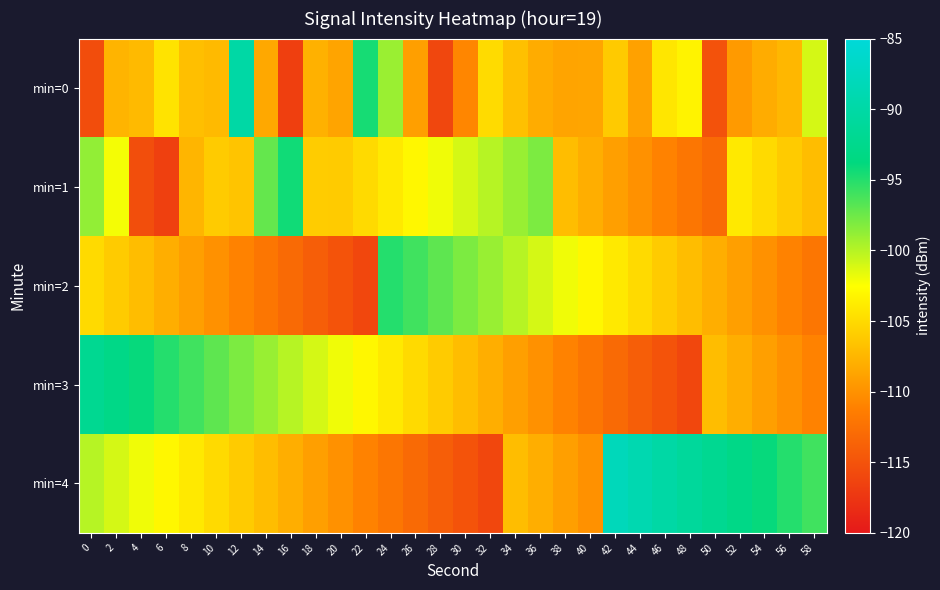

Reading left to right, what are all the values shown in this chart?

min=0: 0=-115.5	2=-107.6	4=-107.2	6=-104.4	8=-106.8	10=-107.2	12=-90.1	14=-108.4	16=-116.7	18=-107.8	20=-108.7	22=-94.6	24=-99.1	26=-109.0	28=-116.0	30=-110.7	32=-104.9	34=-106.8	36=-108.2	38=-108.7	40=-108.6	42=-106.1	44=-108.9	46=-104.2	48=-103.3	50=-115.1	52=-109.4	54=-108.1	56=-107.4	58=-101.1
min=1: 0=-98.8	2=-102.1	4=-115.4	6=-116.6	8=-107.5	10=-106.0	12=-106.5	14=-97.2	16=-94.4	18=-106.0	20=-106.0	22=-105.0	24=-104.0	26=-103.0	28=-102.0	30=-101.0	32=-100.0	34=-99.0	36=-98.0	38=-107.0	40=-108.0	42=-109.0	44=-110.0	46=-111.0	48=-112.0	50=-113.0	52=-104.0	54=-105.0	56=-106.0	58=-107.0
min=2: 0=-105.0	2=-106.0	4=-107.0	6=-108.0	8=-109.0	10=-110.0	12=-111.0	14=-112.0	16=-113.0	18=-114.0	20=-115.0	22=-116.0	24=-95.0	26=-96.0	28=-97.0	30=-98.0	32=-99.0	34=-100.0	36=-101.0	38=-102.0	40=-103.0	42=-104.0	44=-105.0	46=-106.0	48=-107.0	50=-108.0	52=-109.0	54=-110.0	56=-111.0	58=-112.0
min=3: 0=-92.0	2=-93.0	4=-94.0	6=-95.0	8=-96.0	10=-97.0	12=-98.0	14=-99.0	16=-100.0	18=-101.0	20=-102.0	22=-103.0	24=-104.0	26=-105.0	28=-106.0	30=-107.0	32=-108.0	34=-109.0	36=-110.0	38=-111.0	40=-112.0	42=-113.0	44=-114.0	46=-115.0	48=-116.0	50=-107.0	52=-108.0	54=-109.0	56=-110.0	58=-111.0
min=4: 0=-100.0	2=-101.0	4=-102.0	6=-103.0	8=-104.0	10=-105.0	12=-106.0	14=-107.0	16=-108.0	18=-109.0	20=-110.0	22=-111.0	24=-112.0	26=-113.0	28=-114.0	30=-115.0	32=-116.0	34=-107.0	36=-108.0	38=-109.0	40=-110.0	42=-88.0	44=-89.0	46=-90.0	48=-91.0	50=-92.0	52=-93.0	54=-94.0	56=-95.0	58=-96.0